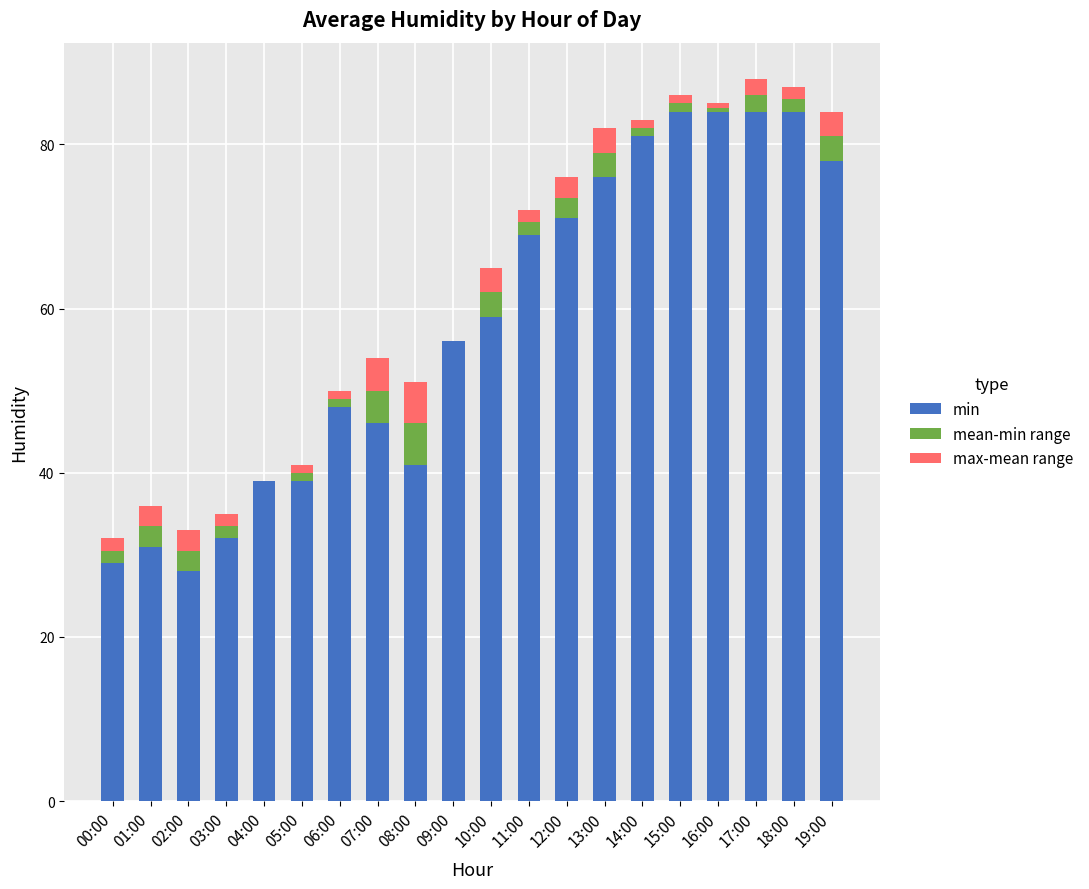

The min series shows 50.2 at 00:00. True or false?

False